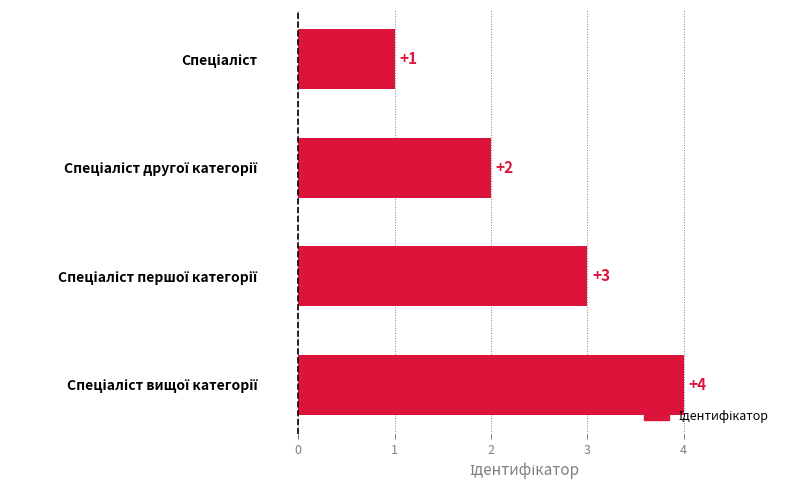

What is the sum of all values?

10